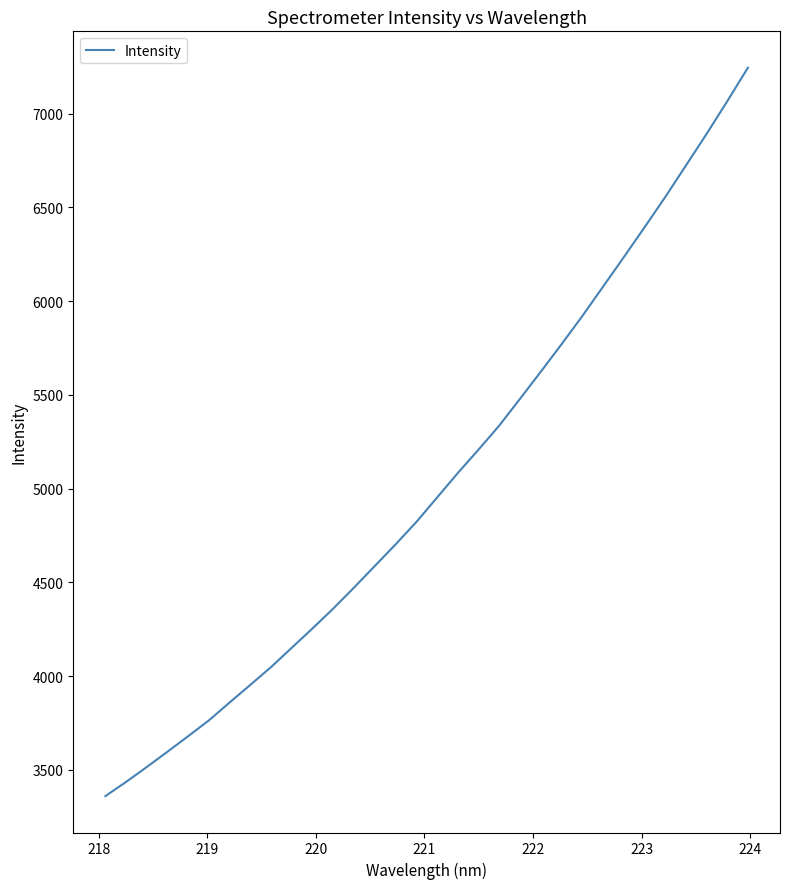

What is the minimum value shown in the chart?

3360.5